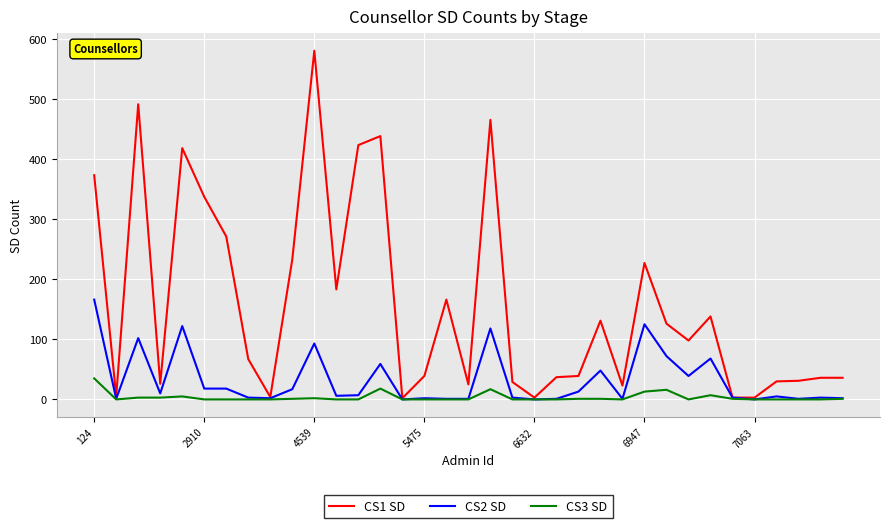

Rank the series by their maximum value, from lowest to highest.

CS3 SD, CS2 SD, CS1 SD